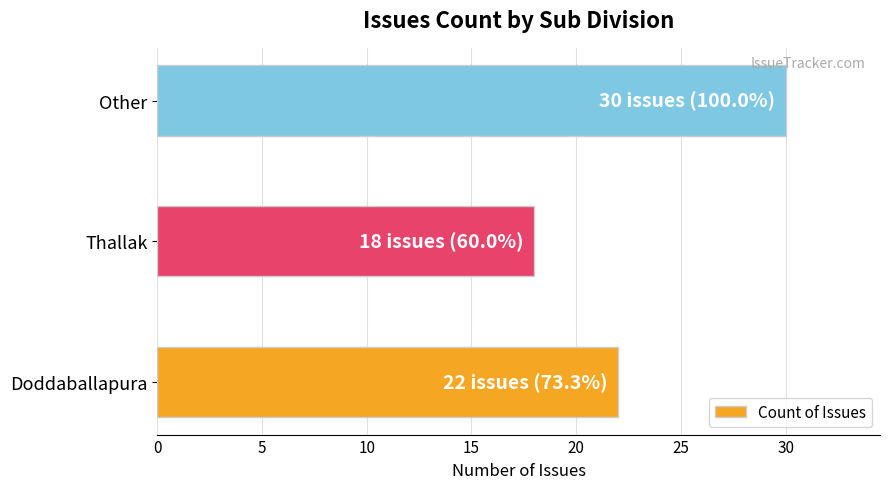

Which category has the highest value across all series?

Other